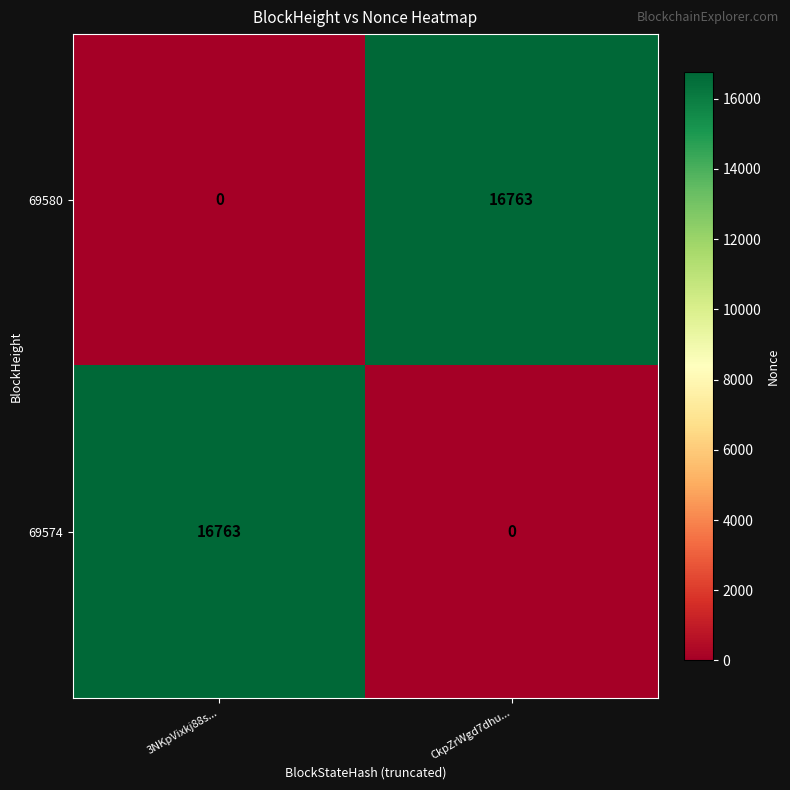

What is the maximum value for 69580?

16763